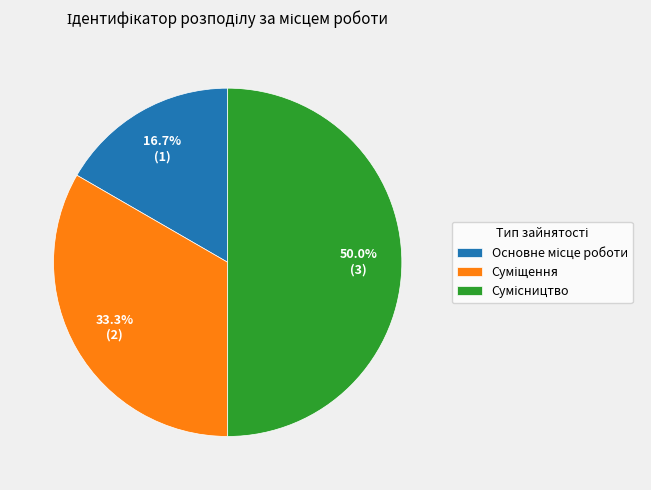

How many slices are in this pie chart?

3